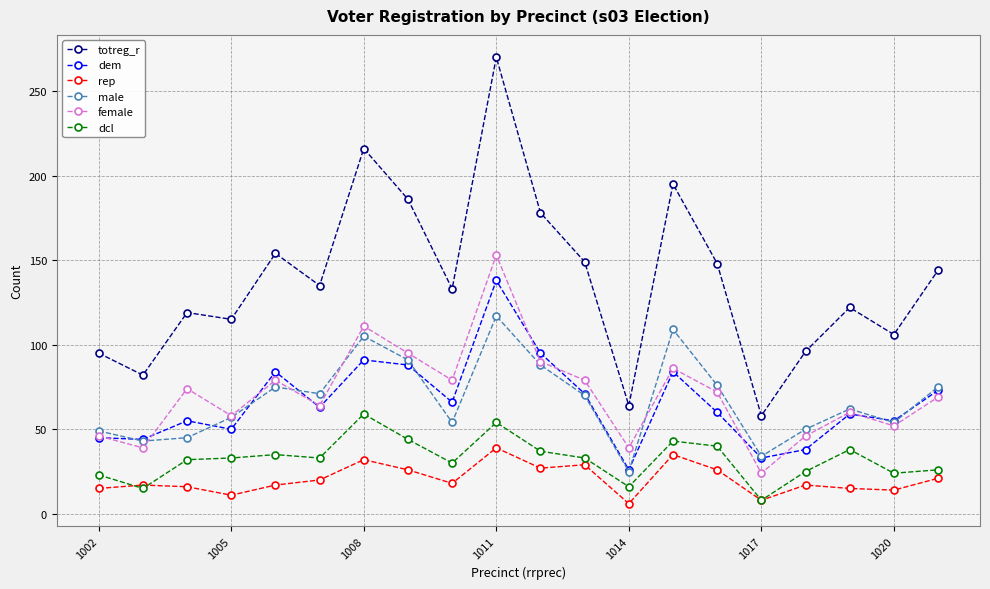

What is the sum of all dem values?

1318